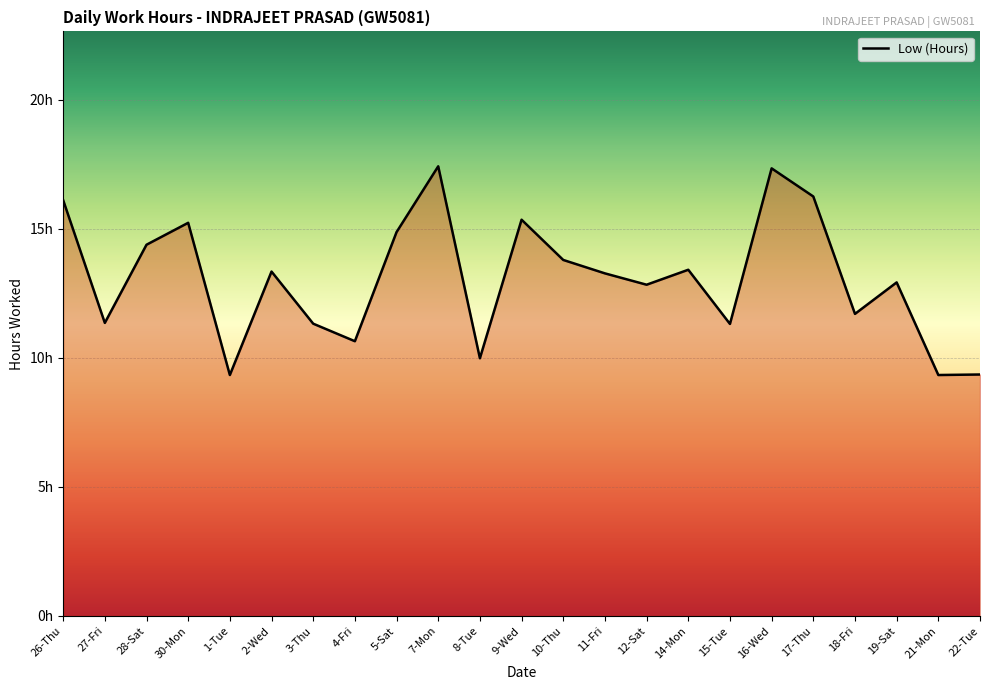

What is the ratio of the value at 10-Thu to the value at 2-Wed?

1.0